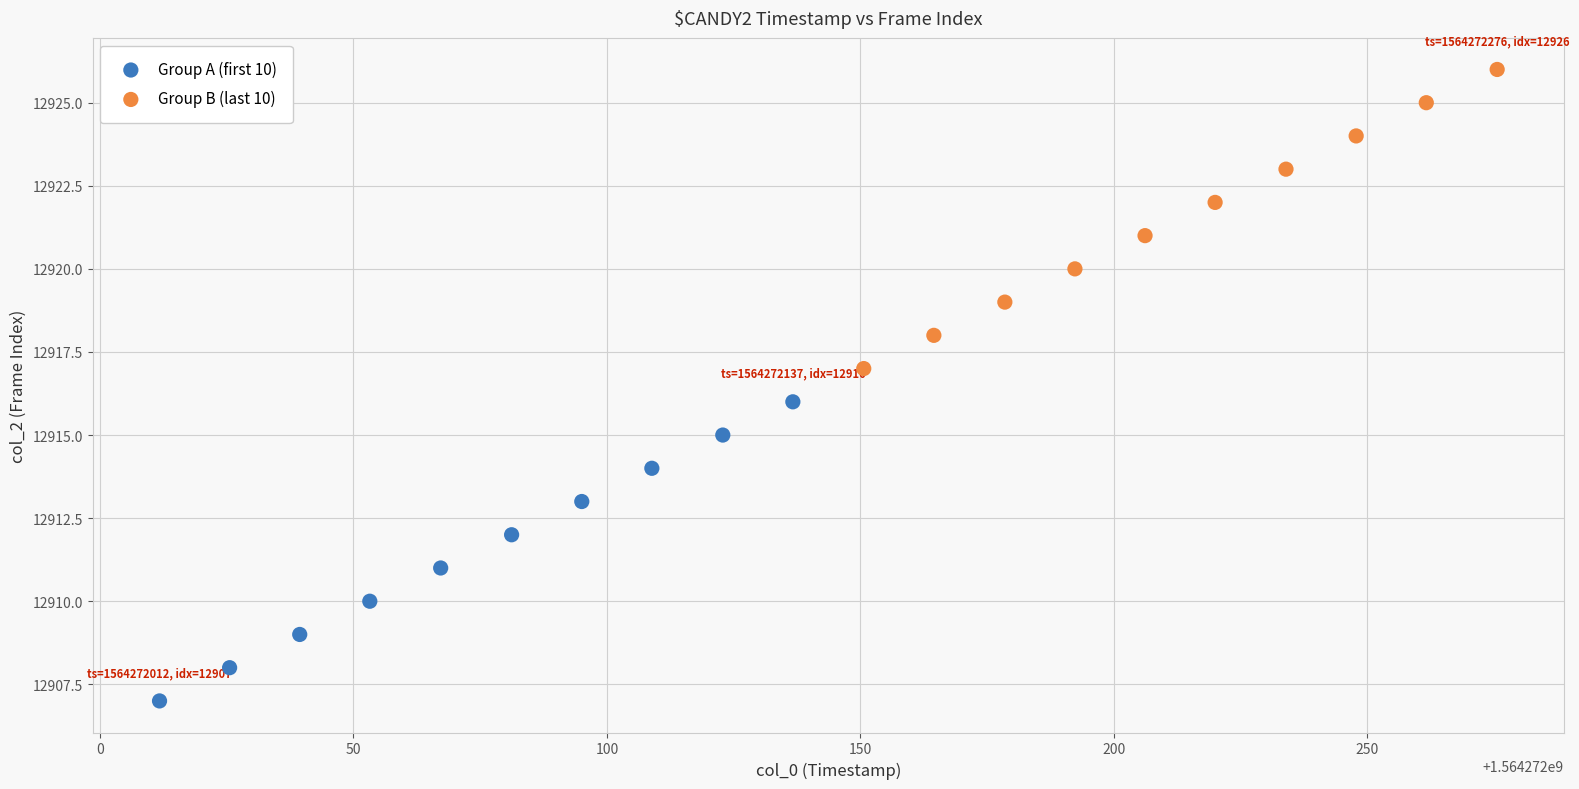

What are all the series names shown in the legend?

Group A (first 10), Group B (last 10)